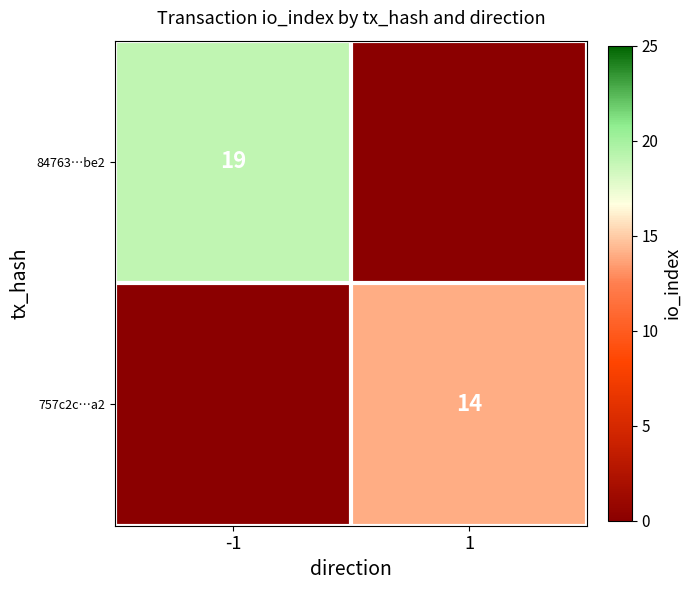

Which category has the lowest value across all series?

1